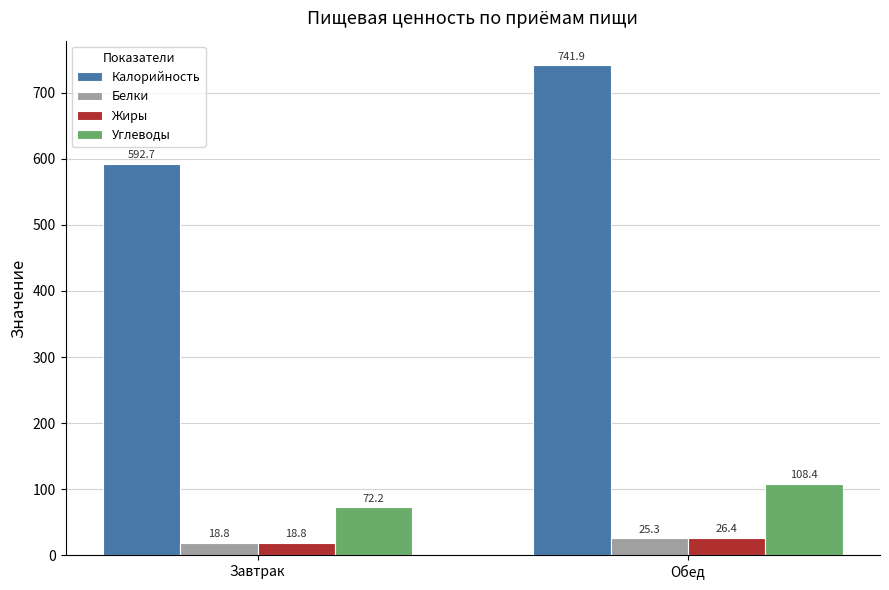

What is the average value of the Белки series?

22.1